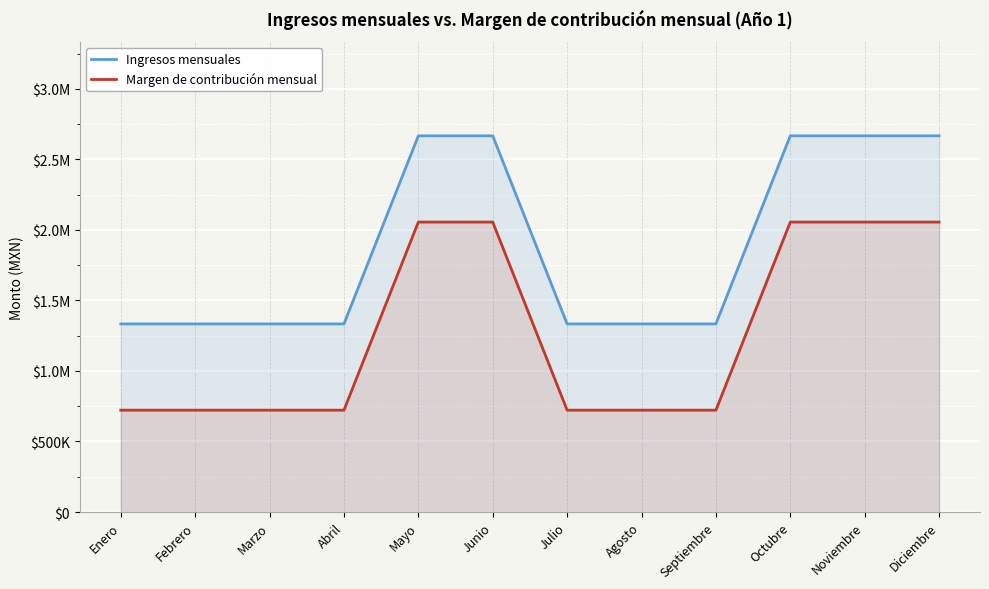

Is it true that Margen de contribución mensual equals 2055266.7 at Junio?

True